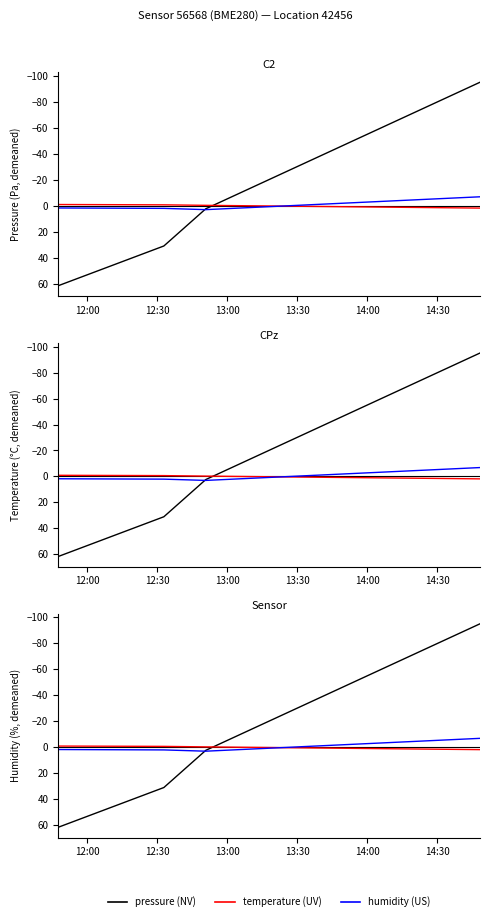

What are all the series names shown in the legend?

pressure, temperature, humidity